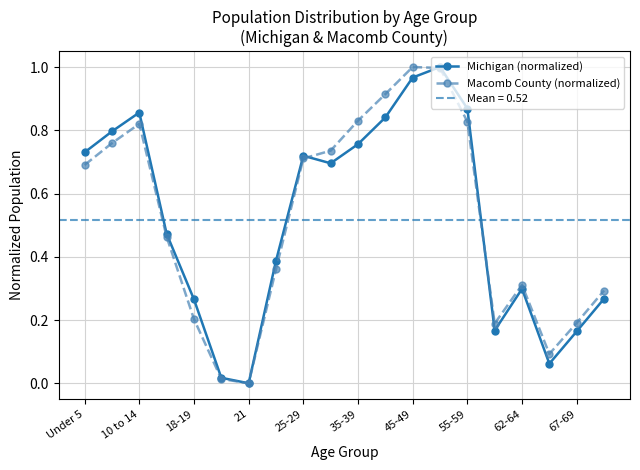

Rank the series by their maximum value, from highest to lowest.

Michigan (normalized), Macomb County (normalized)